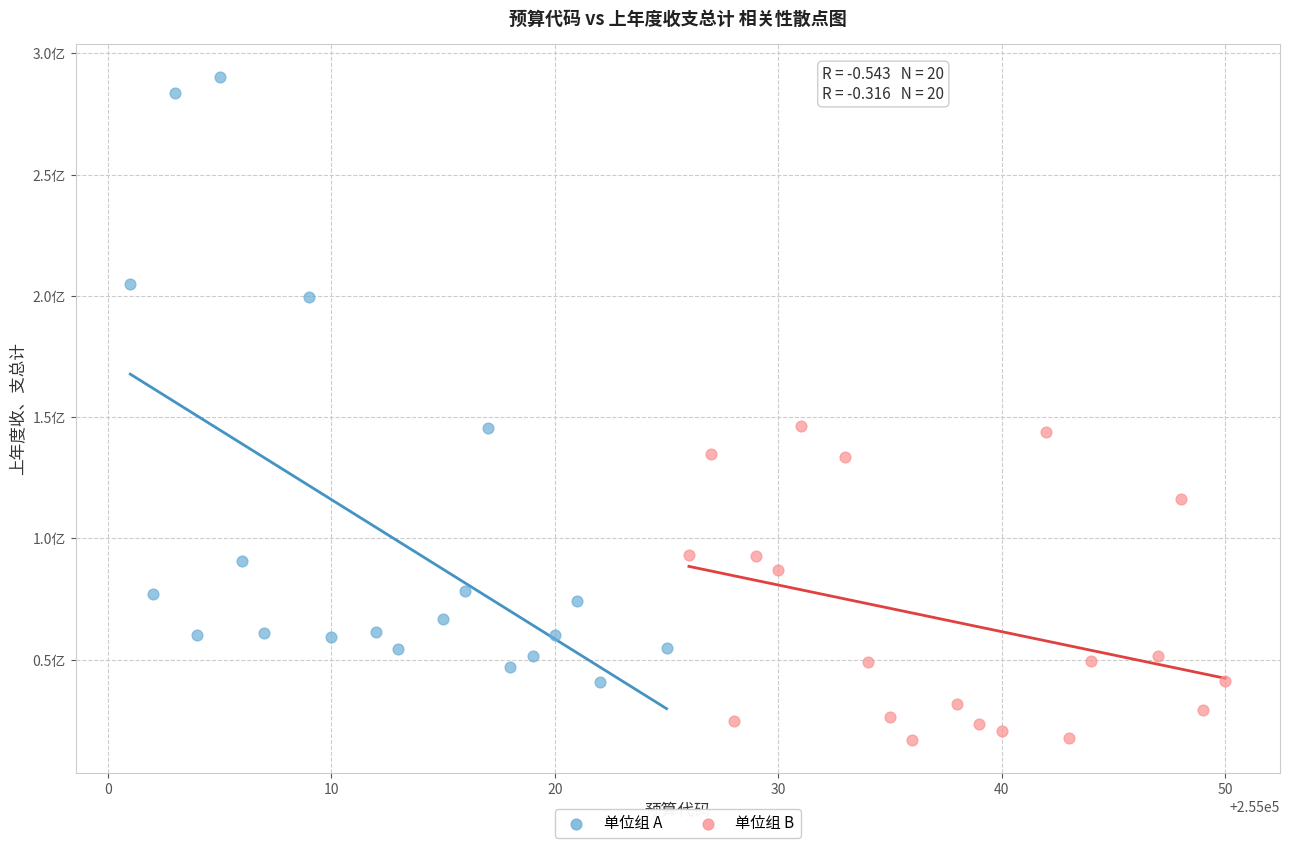

What are all the series names shown in the legend?

单位组 A, 单位组 B